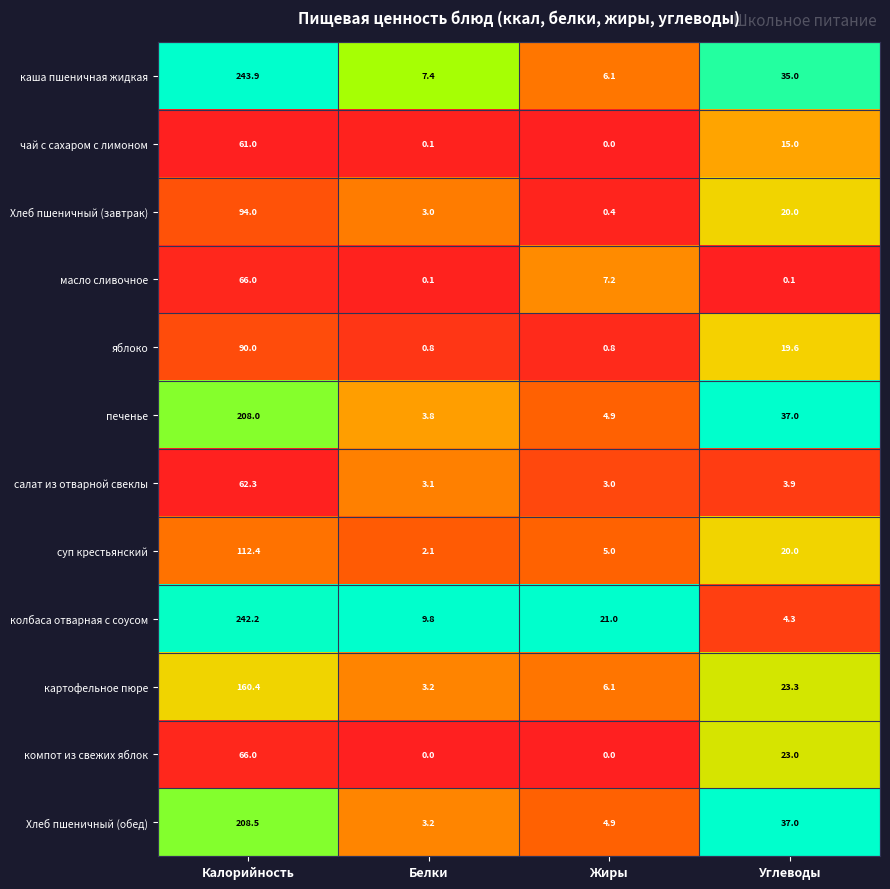

Rank the categories by печенье value from lowest to highest.

Белки, Жиры, Углеводы, Калорийность